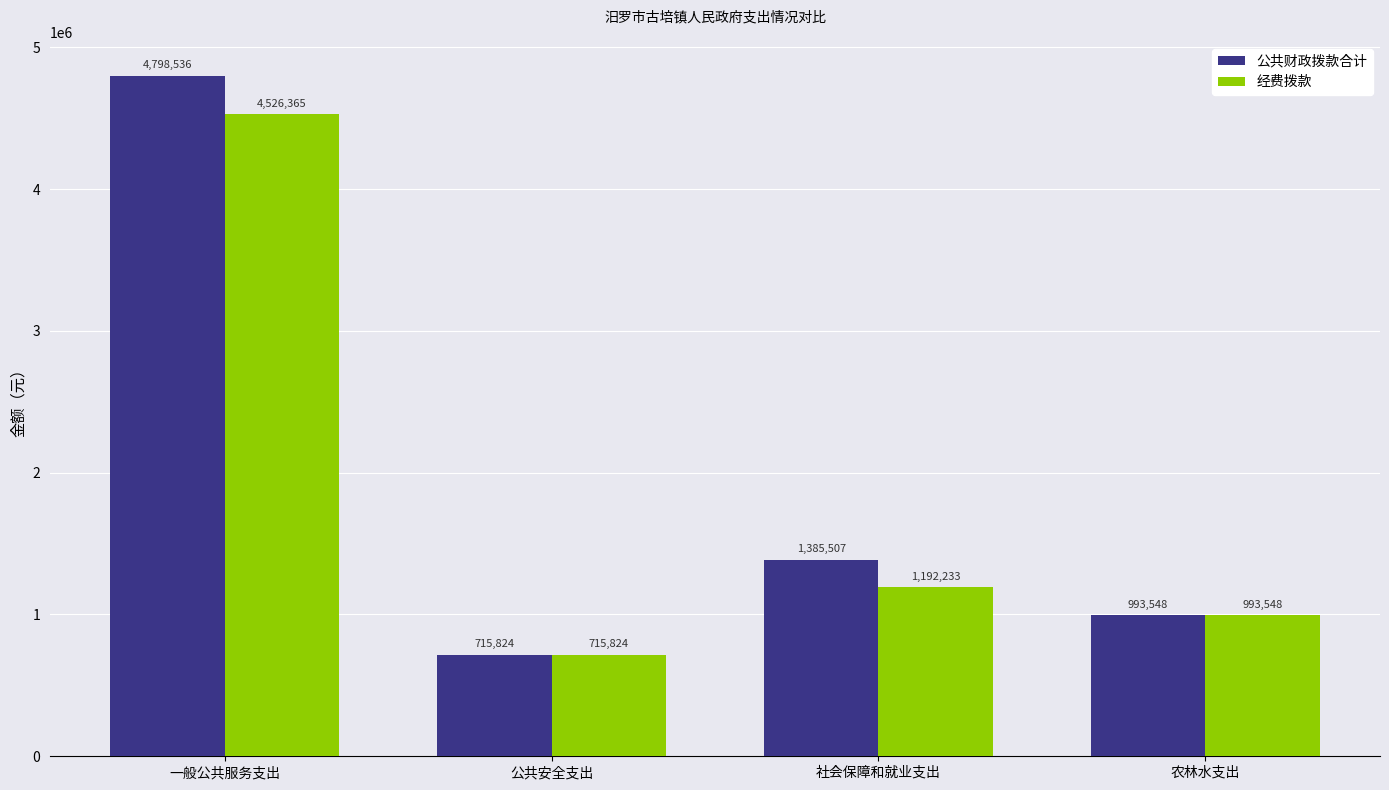

Which category has the lowest value across all series?

公共安全支出